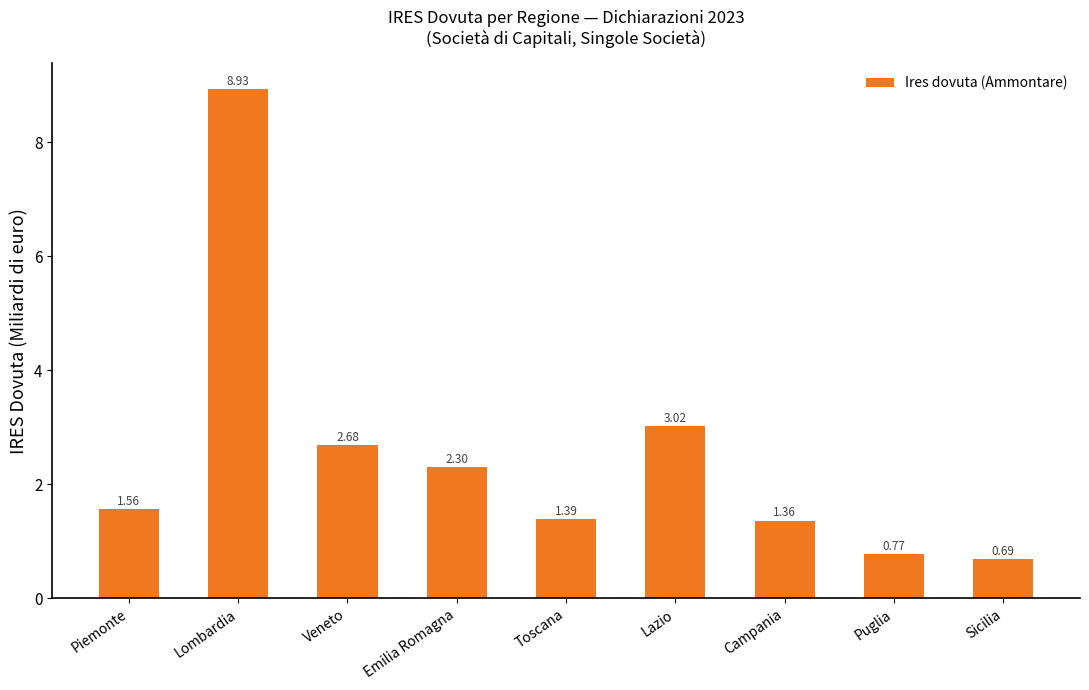

What is the average value?

2.5